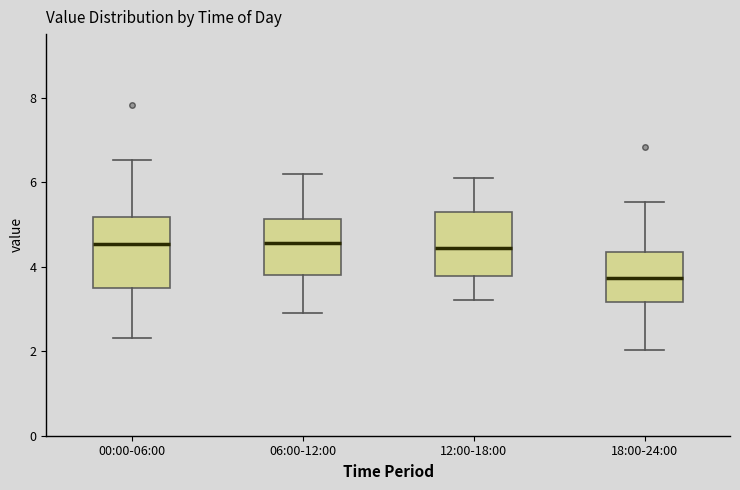

Reading left to right, read every box against the y-axis: the position of its median line, the range the box covers, and the ends of its whiskers. The values are not printed on the chart, so give them approximately, as read against the axis.

00:00-06:00: median 4.6, box 3.6 to 5.2, whiskers 2.4 to 6.6
06:00-12:00: median 4.6, box 3.8 to 5.2, whiskers 3.0 to 6.2
12:00-18:00: median 4.4, box 3.8 to 5.4, whiskers 3.2 to 6.2
18:00-24:00: median 3.8, box 3.2 to 4.4, whiskers 2.0 to 5.6